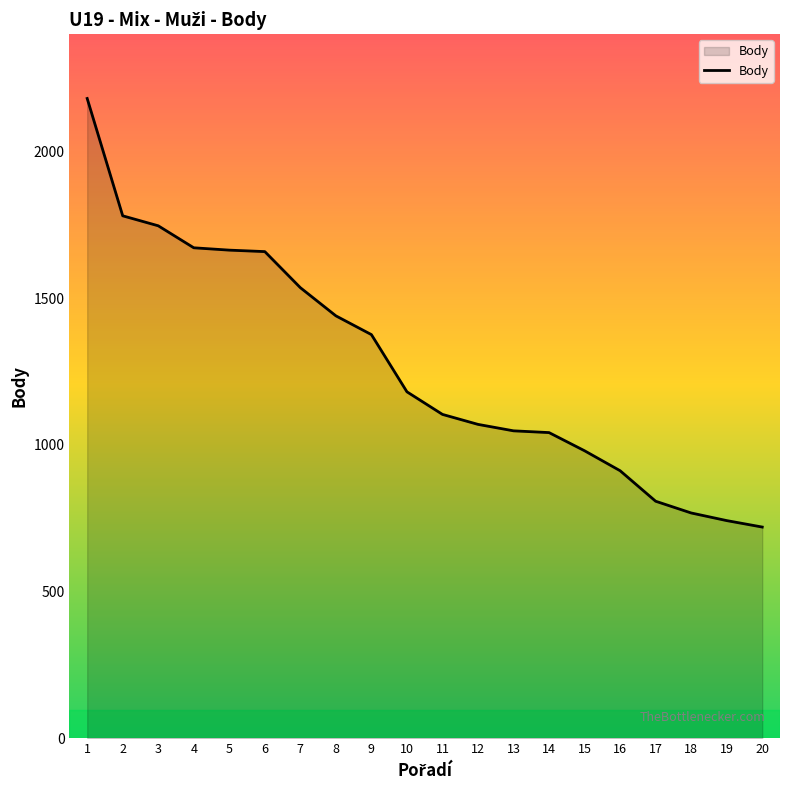

What is the minimum value shown in the chart?

720